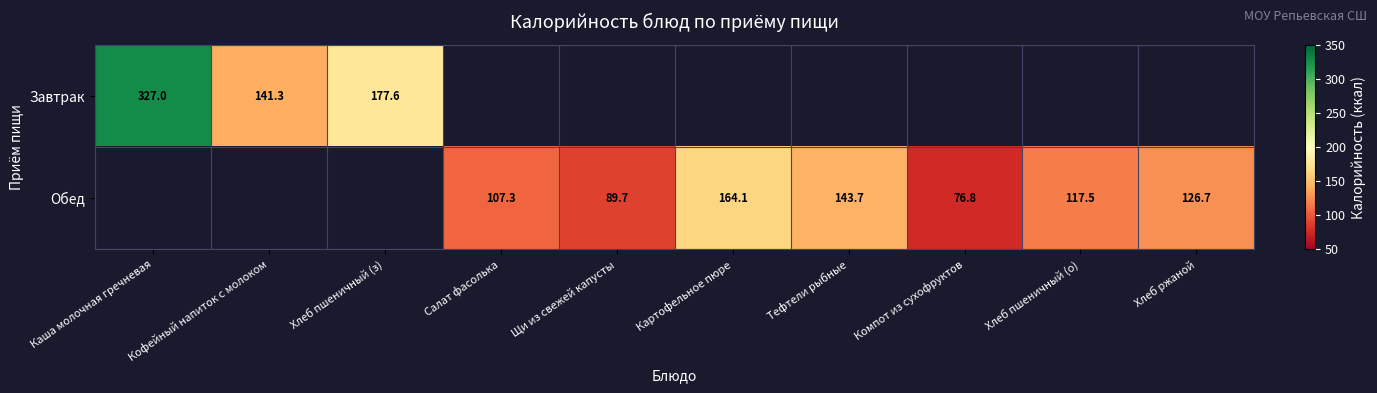

How many data points does each series have?

10